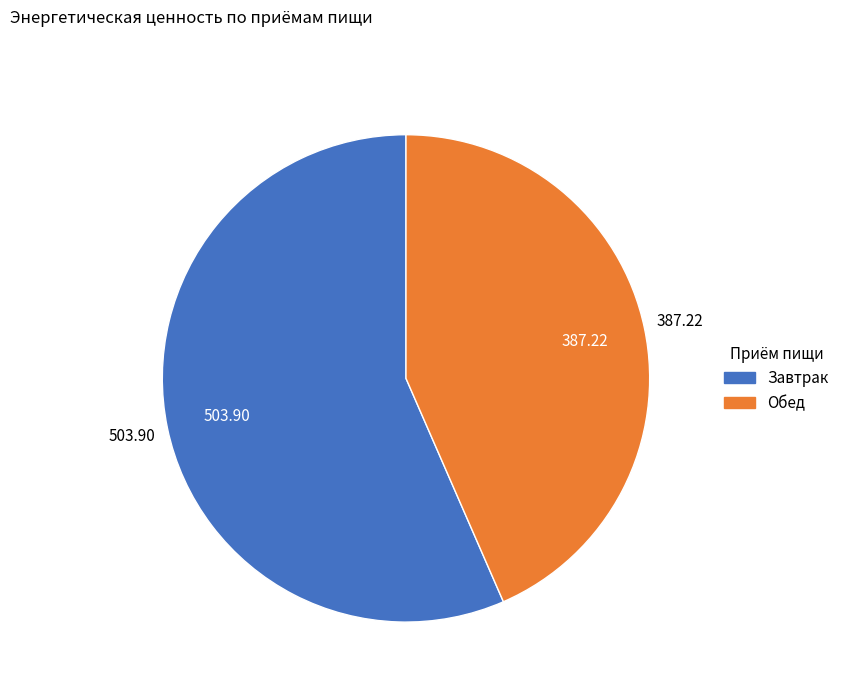

How many slices are in this pie chart?

2